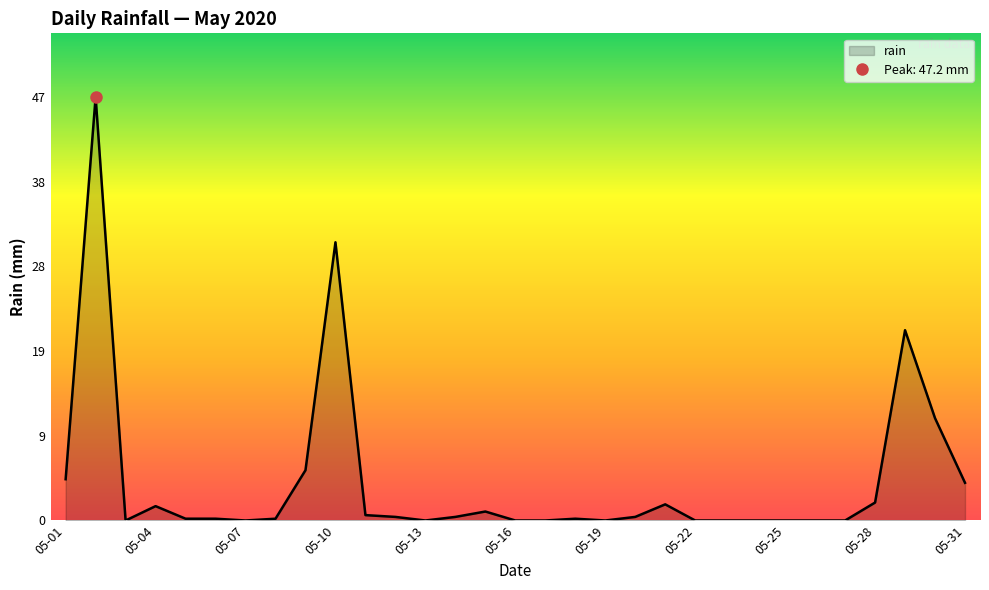

Reading left to right, list all the values displayed in this chart.

4.6	47.2	0.0	1.6	0.2	0.2	0.0	0.2	5.6	31.0	0.6	0.4	0.0	0.4	1.0	0.0	0.0	0.2	0.0	0.4	1.8	0.0	0.0	0.0	0.0	0.0	0.0	2.0	21.2	11.4	4.2